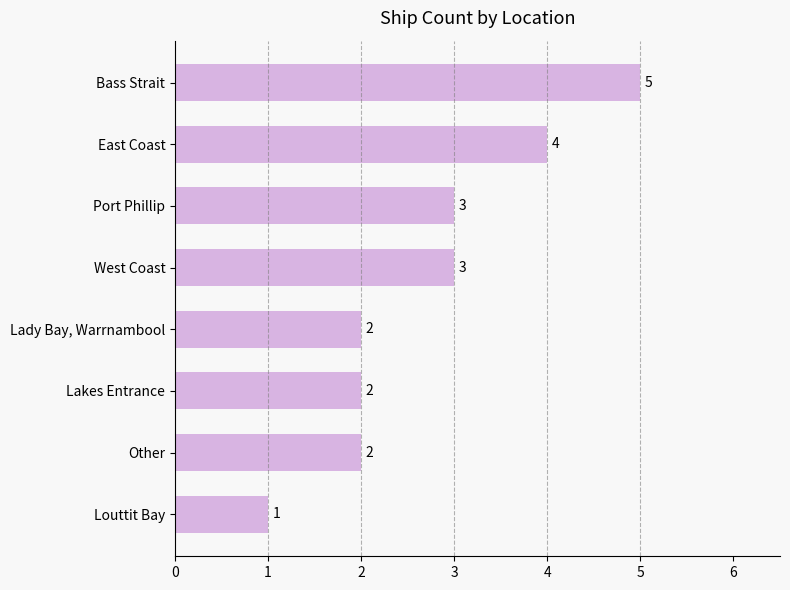

What is the sum of all values?

22